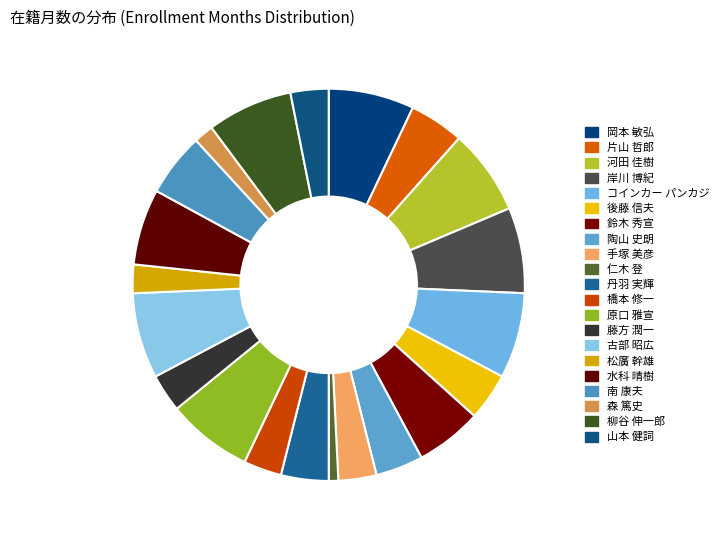

Count the number of slices in the pie.

21